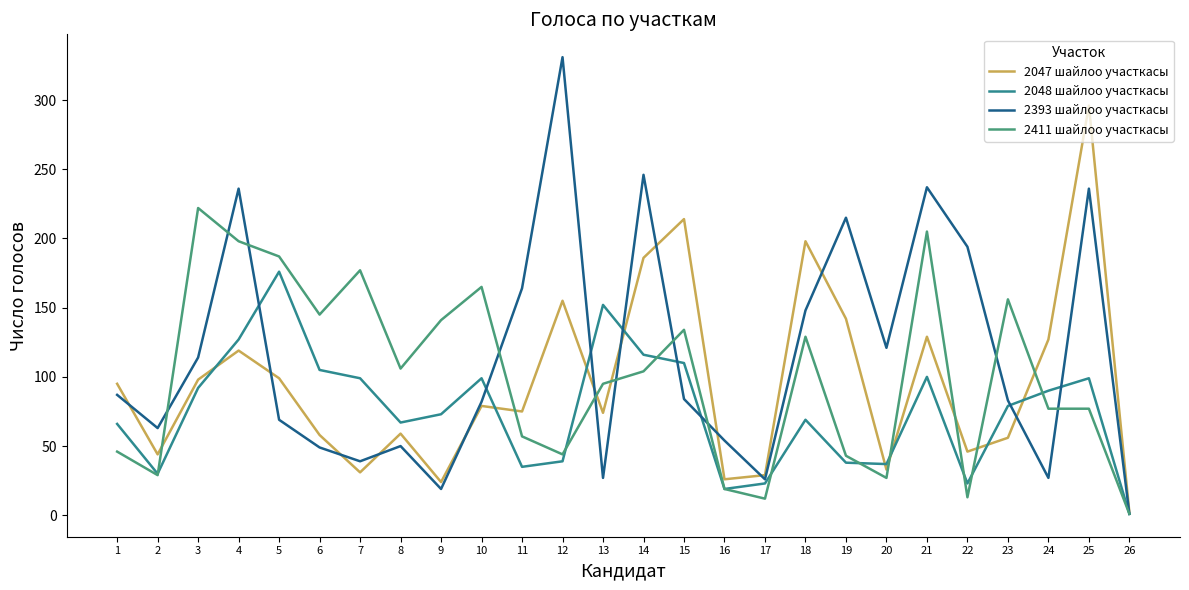

What is the difference between the 2048 шайлоо участкасы values at 20 and 9?

36